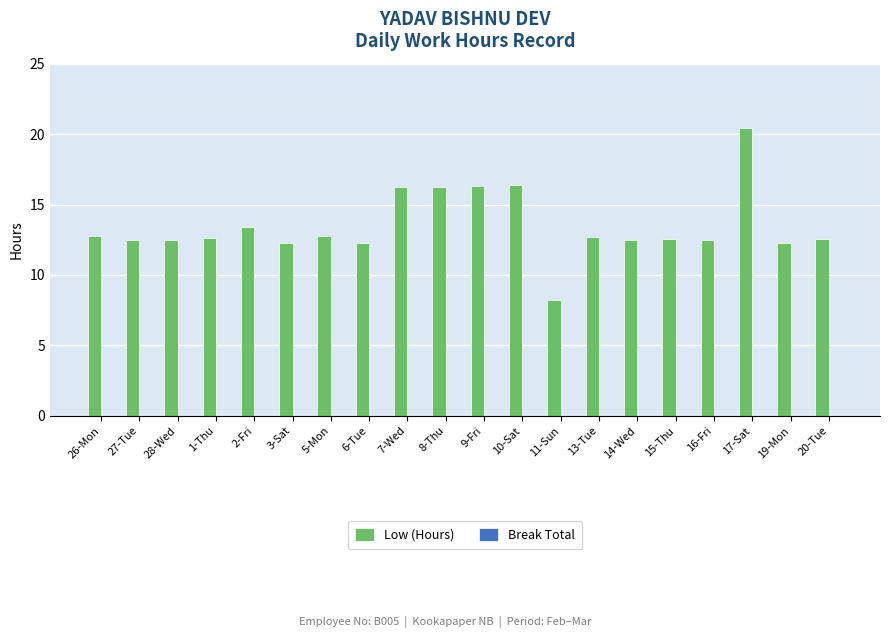

What is the sum of all values?

269.9